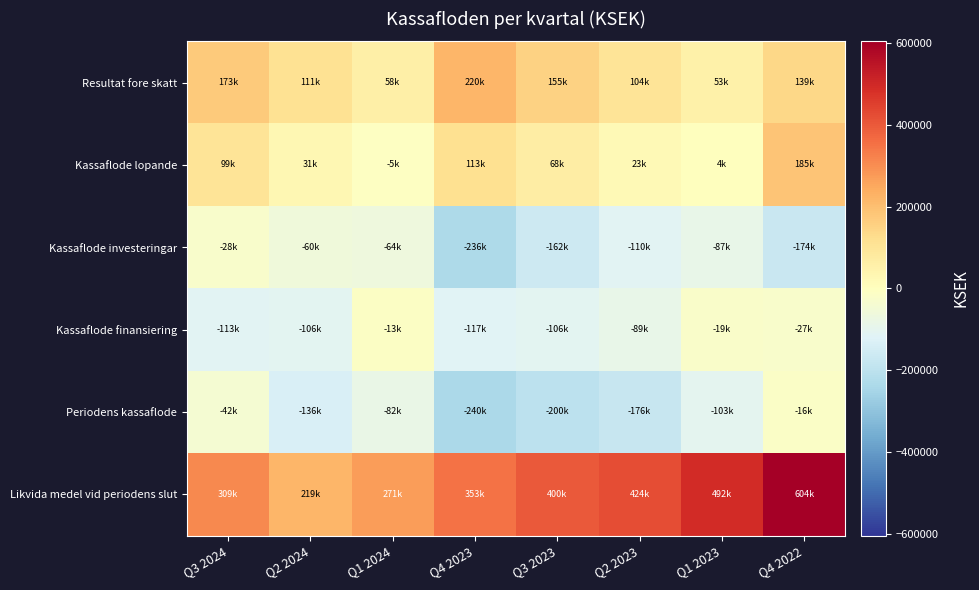

What is the total value across all series at Q4 2022?

711348